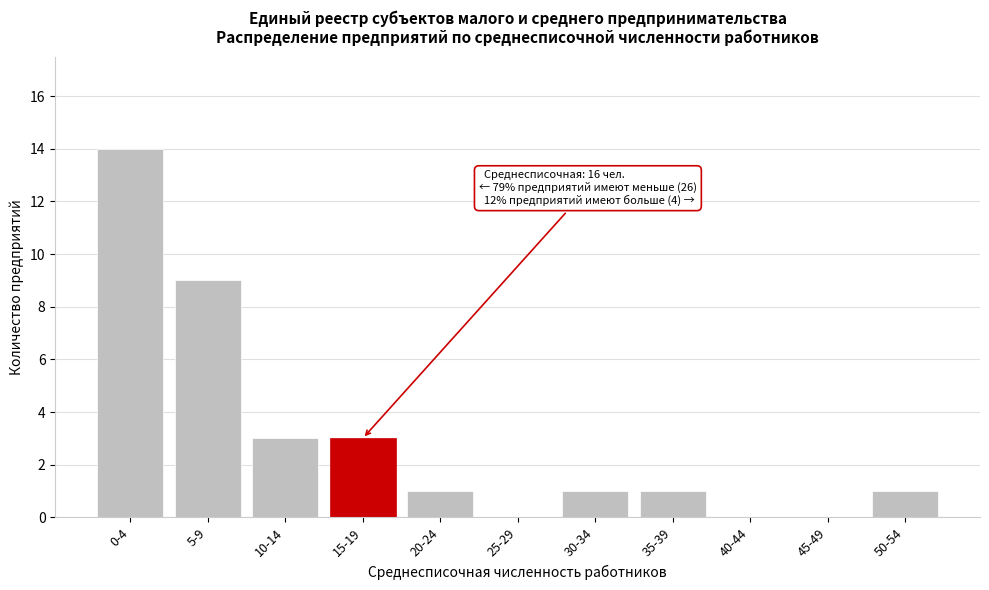

Reading right to left, what are all the values shown in this chart?

50-54=1	45-49=0	40-44=0	35-39=1	30-34=1	25-29=0	20-24=1	15-19=3	10-14=3	5-9=9	0-4=14